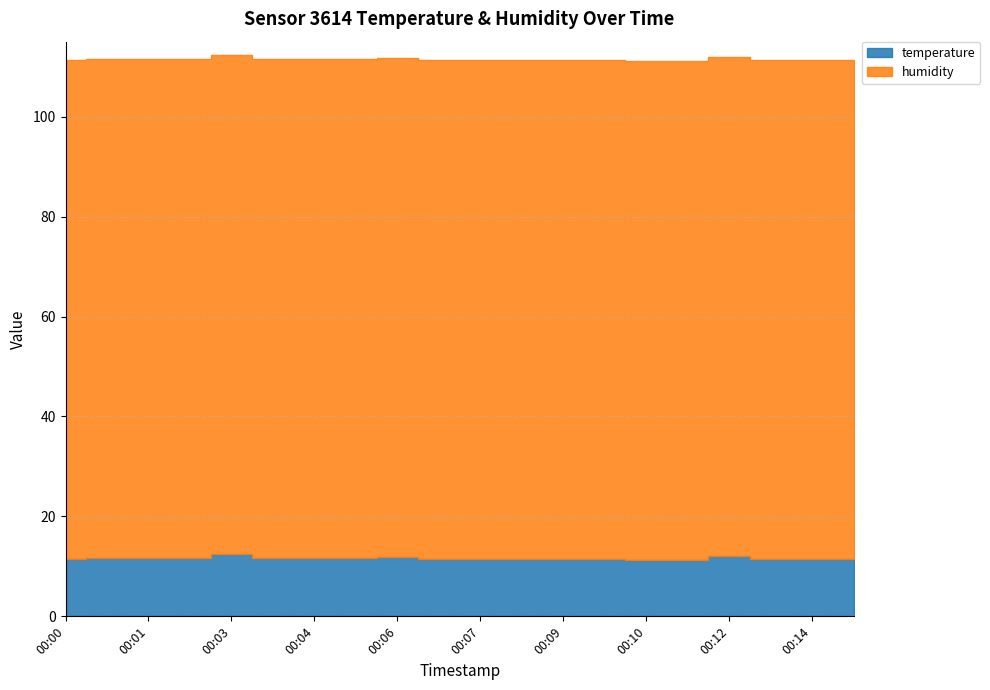

True or false: humidity and temperature cross at least once.

False